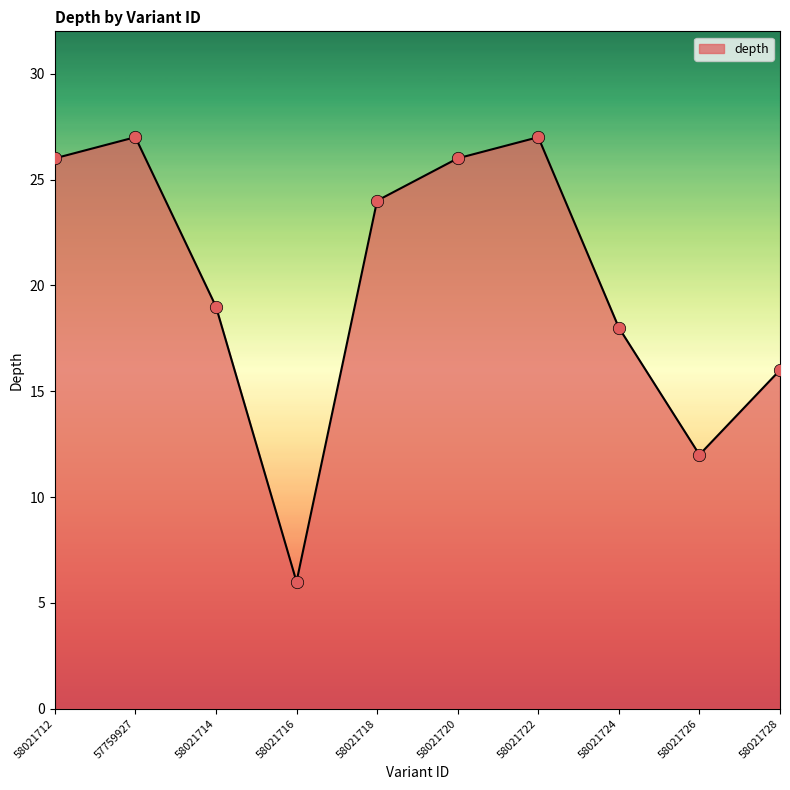

What is the ratio of the value at 58021722 to the value at 58021718?

1.1